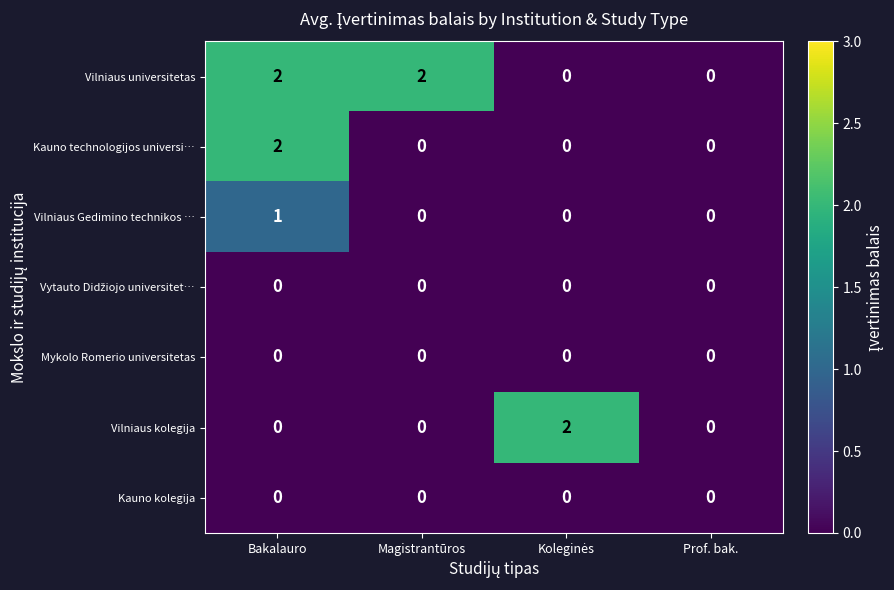

Between Magistrantūros and Prof. bak., which is larger?

Magistrantūros